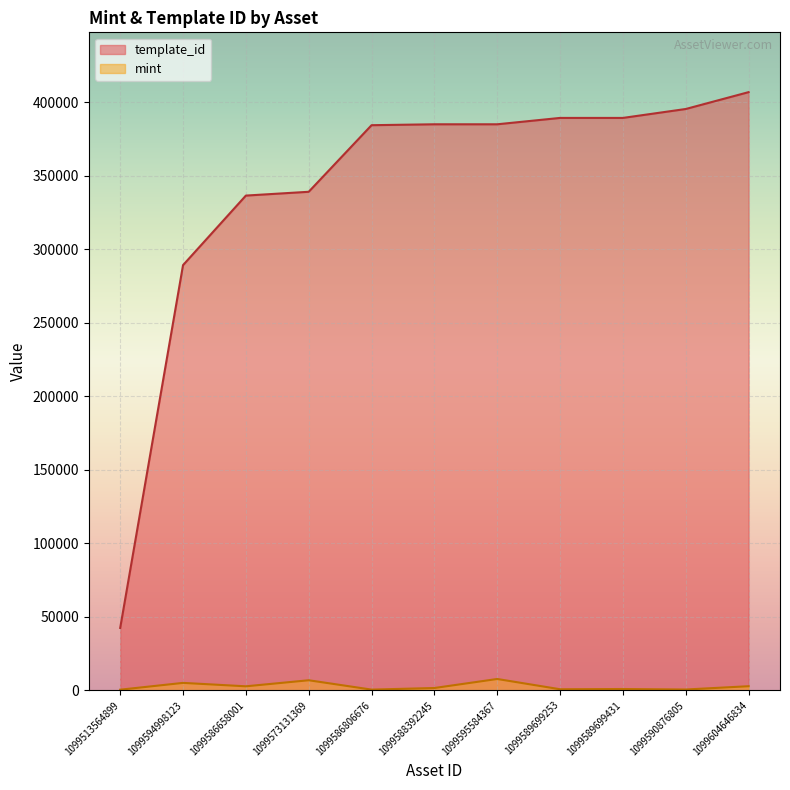

Rank the series by their maximum value, from highest to lowest.

template_id, mint